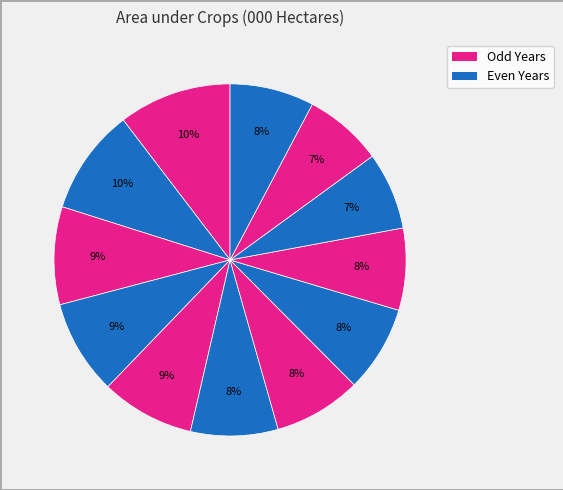

Does any single category account for the majority?

No